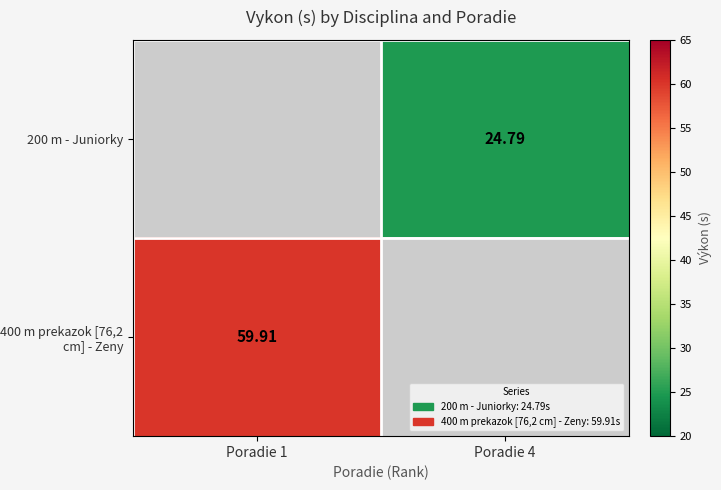

At which label does 200 m - Juniorky first exceed 24?

Poradie 4